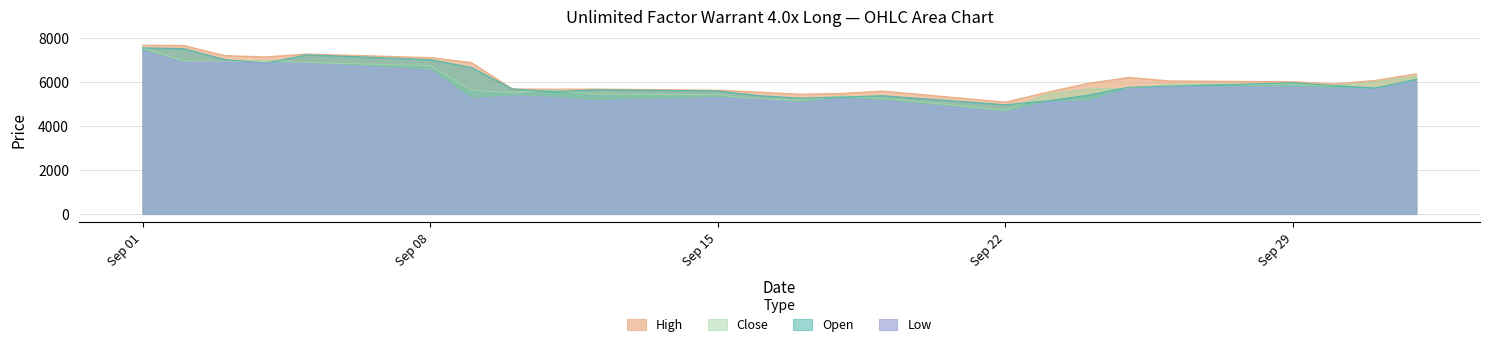

Which series has the largest total across all categories?

High